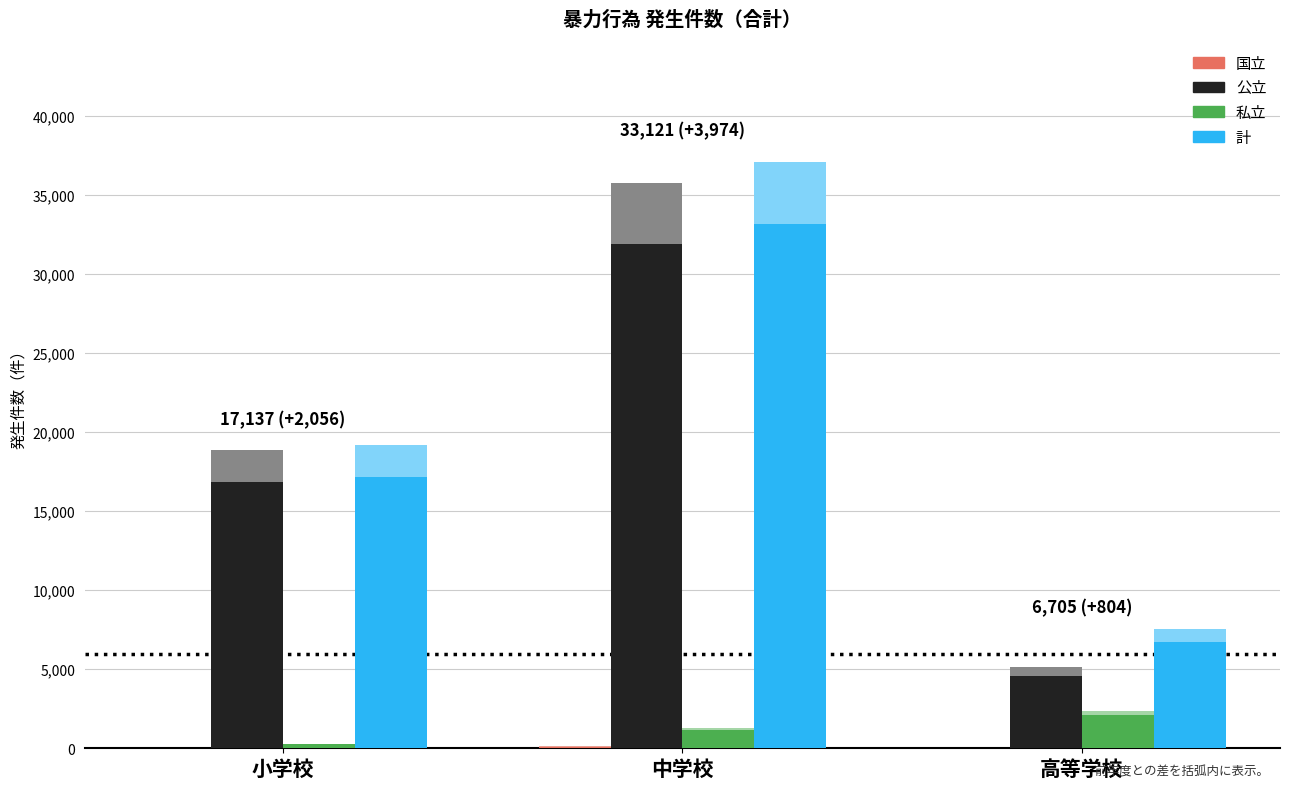

Reading right to left, what are all the values shown in this chart?

国立: 33	110	35
公立: 4592	31882	16861
私立: 2080	1129	241
計: 6705	33121	17137